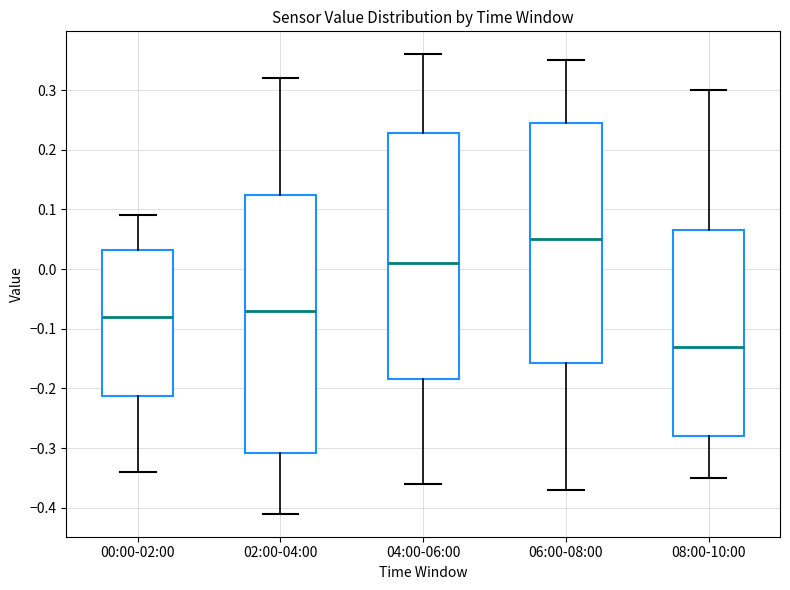

Where does the lower whisker of the box for 06:00-08:00 end on the y-axis? The values are not printed on the chart, so give them approximately, as read against the axis.

-0.37